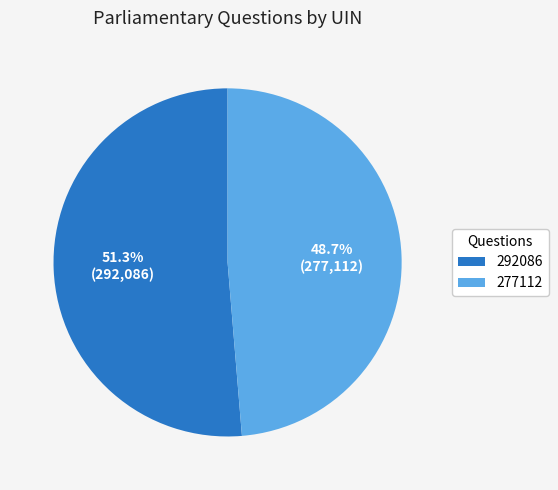

Is it true that 292086 is 51% of the pie?

True